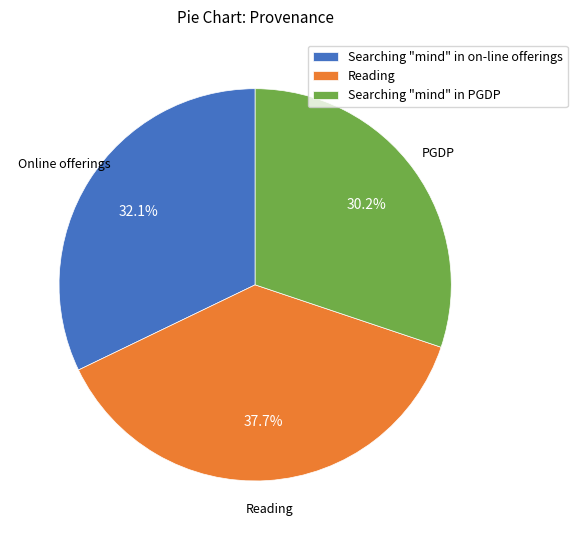

Rank the categories by value from highest to lowest.

Reading, Searching "mind" in on-line offerings, Searching "mind" in PGDP